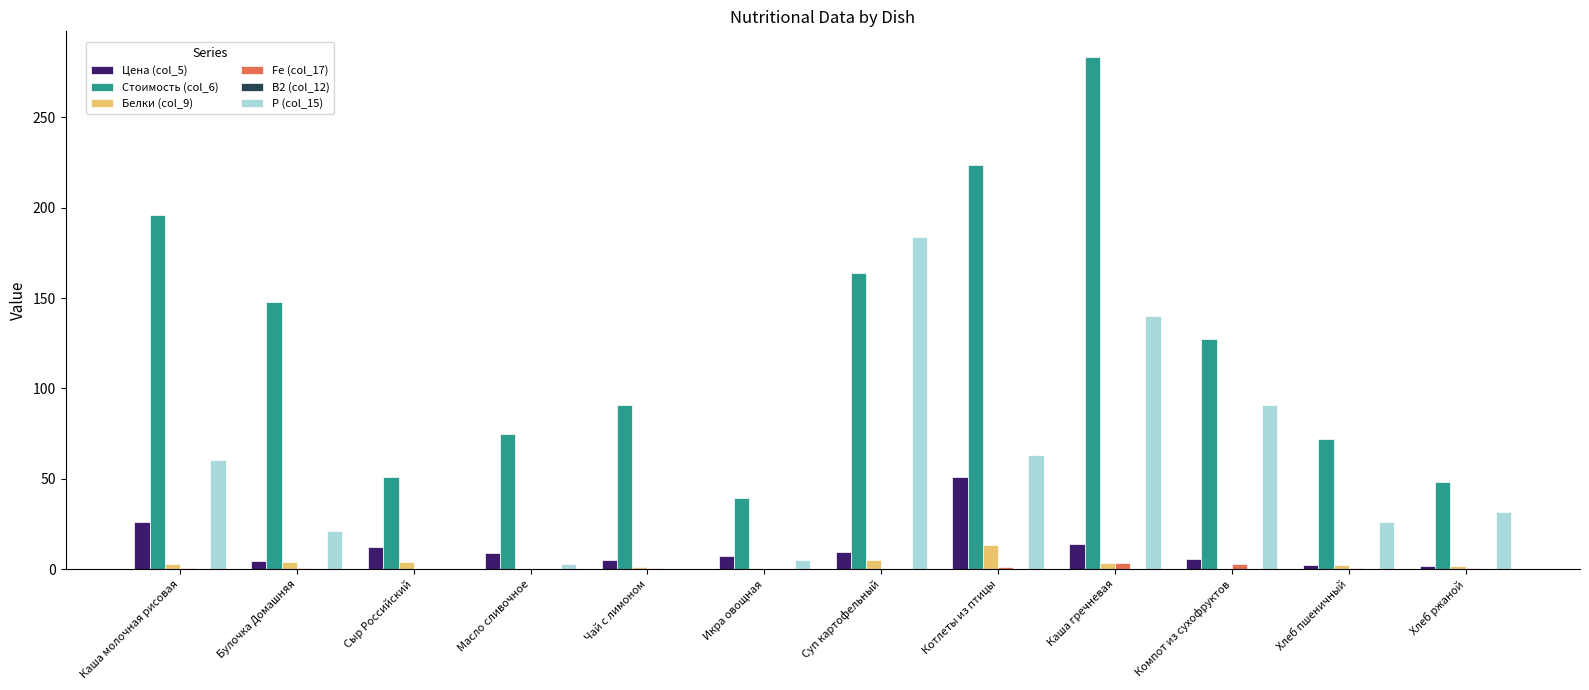

At which category is the sum across all series the highest?

Каша гречневая